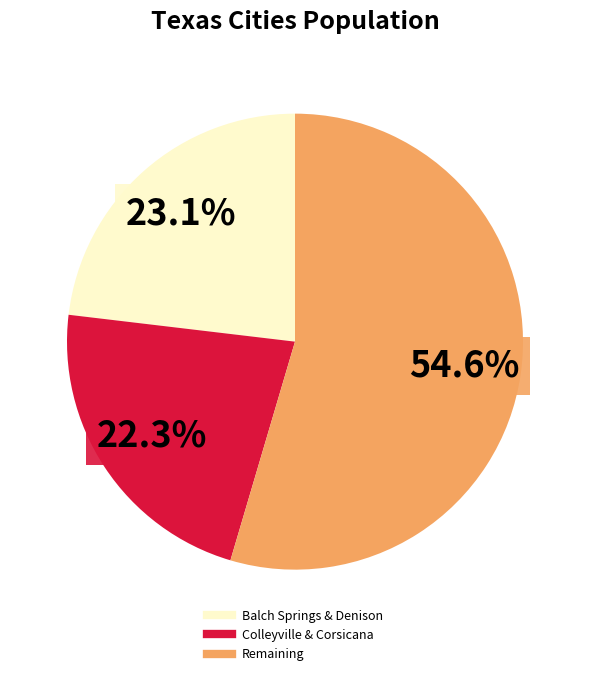

Is there a majority slice in this chart?

Yes